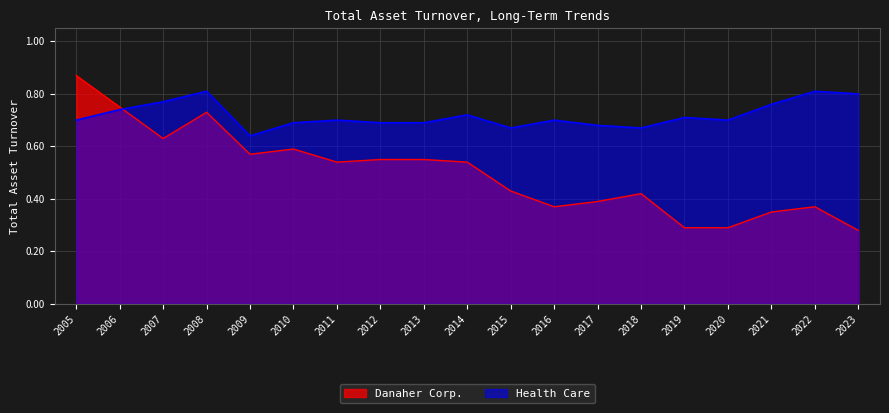

Which series has the largest total across all categories?

Health Care